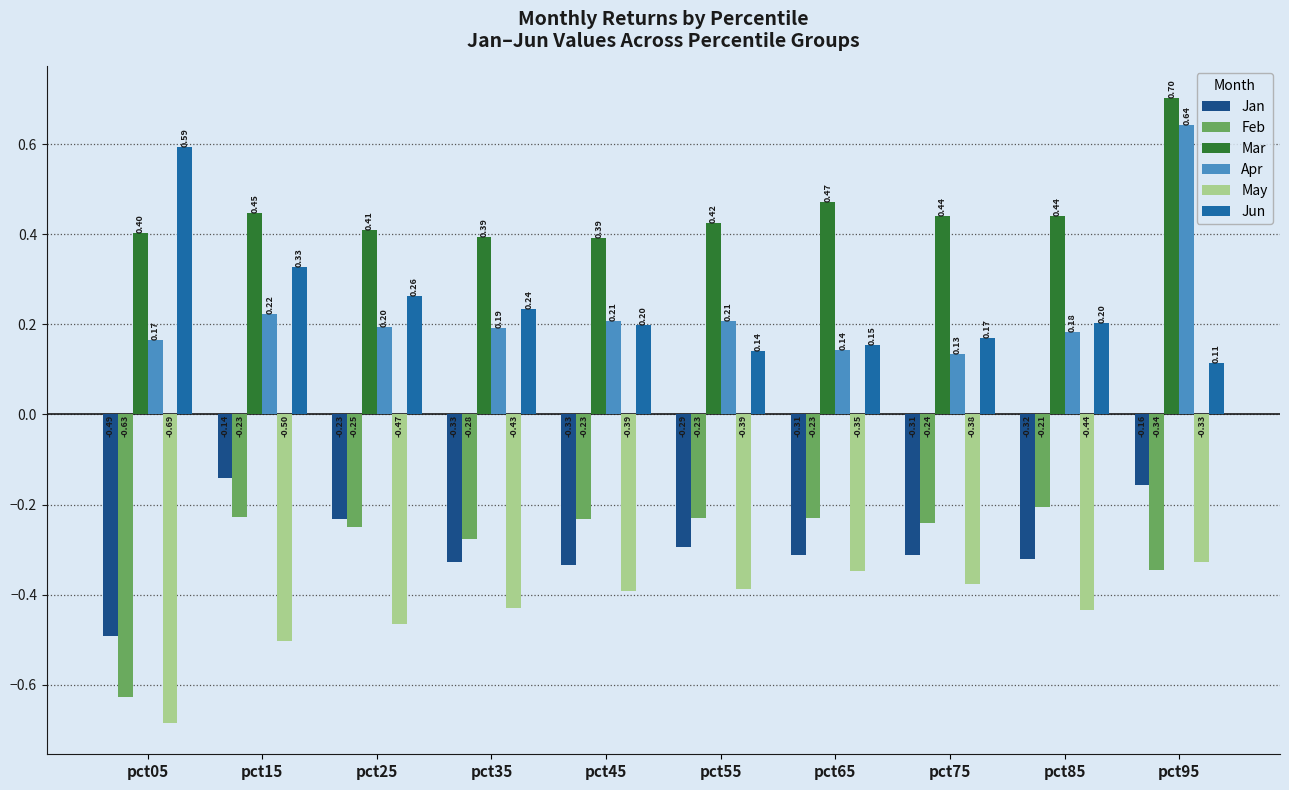

Rank the series at pct85 from highest to lowest value.

Mar, Jun, Apr, Feb, Jan, May